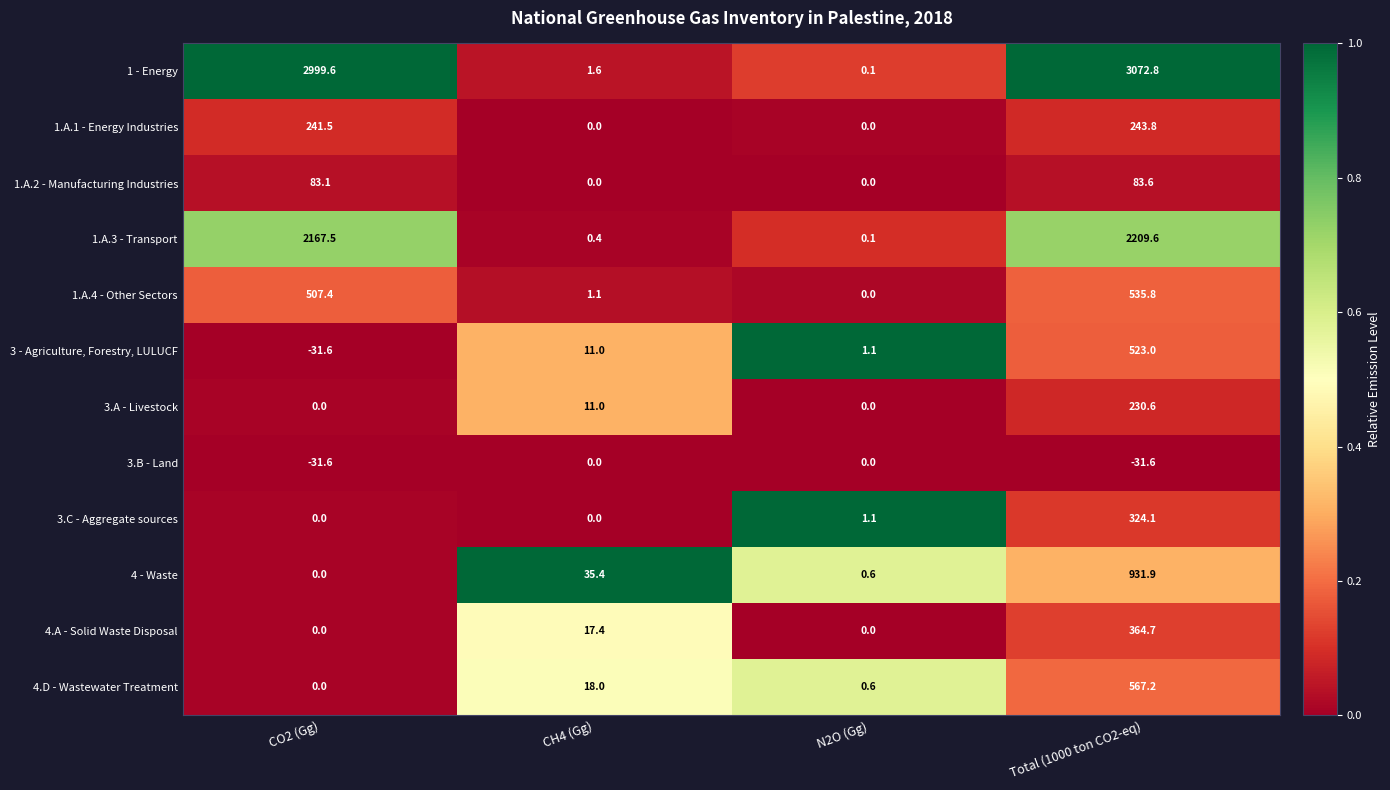

Which series has the widest spread of values?

1 - Energy